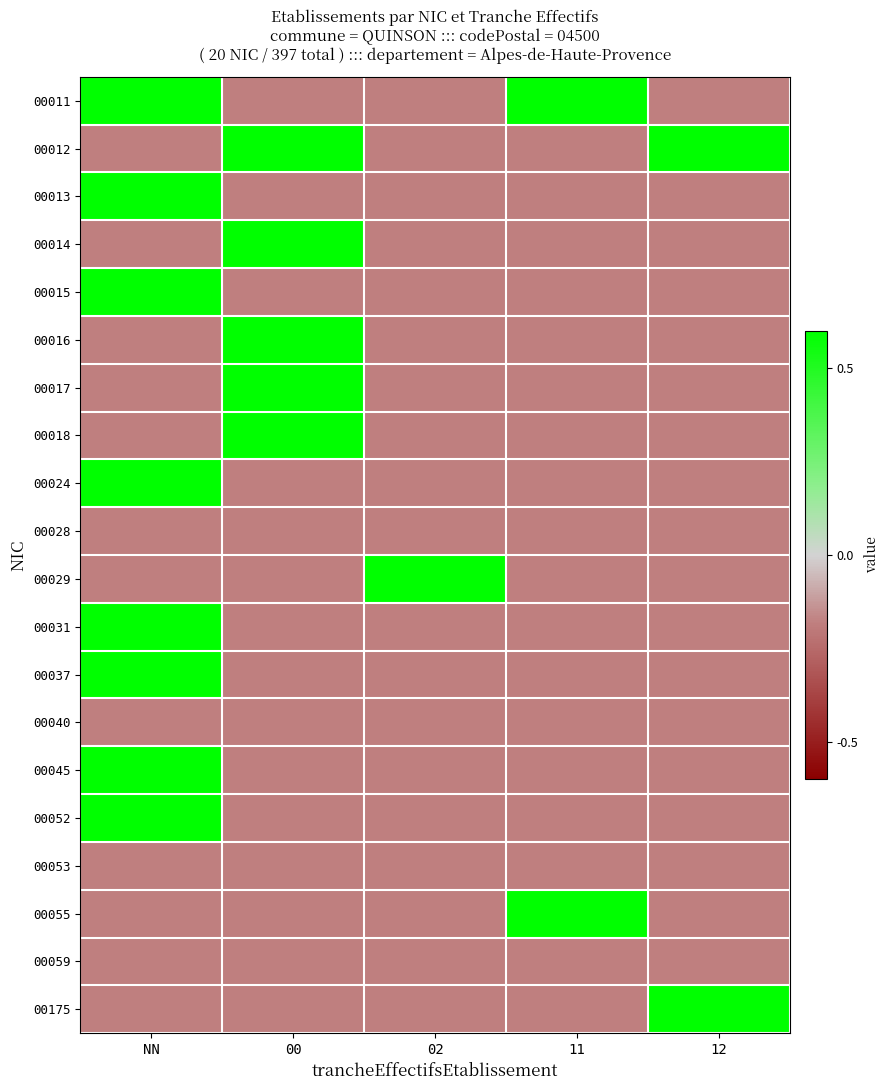

What is the total value across all series at NN?

4.4